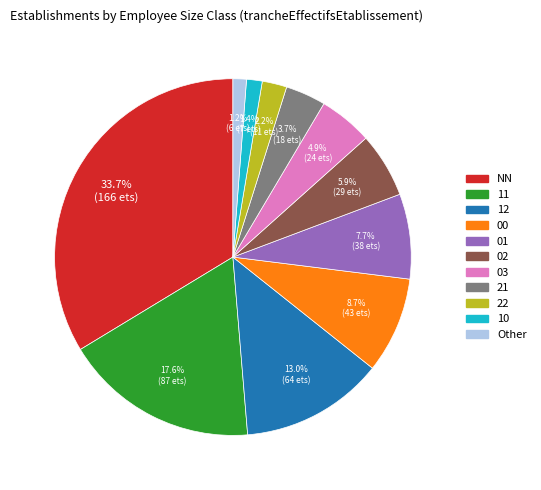

How much of the chart is everything except Other?

98.8%